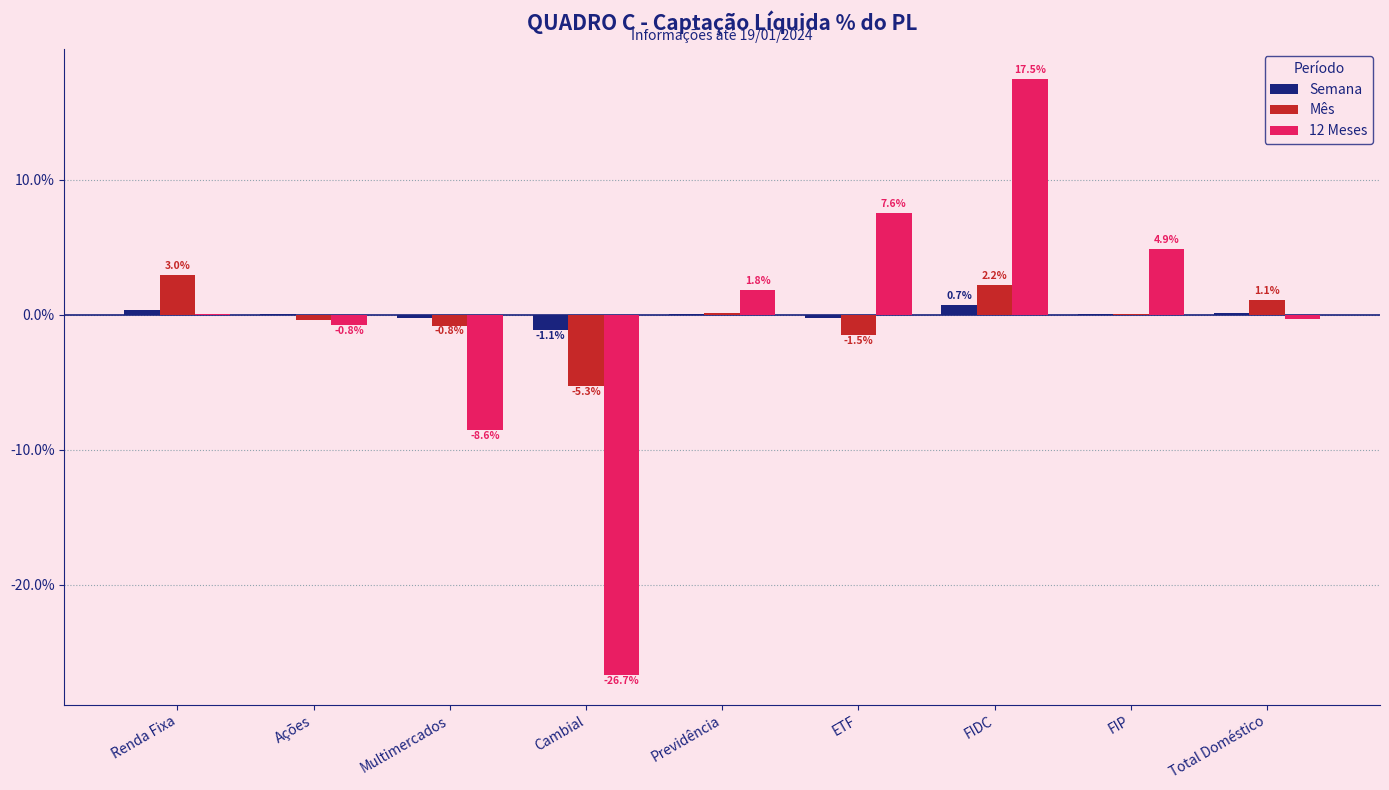

How many values in the Mês series exceed 0?

5